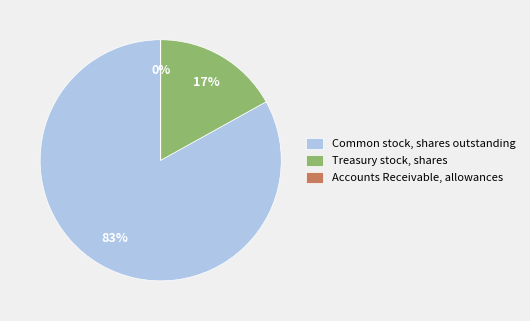

The Treasury stock, shares slice represents 10% of the pie. True or false?

False